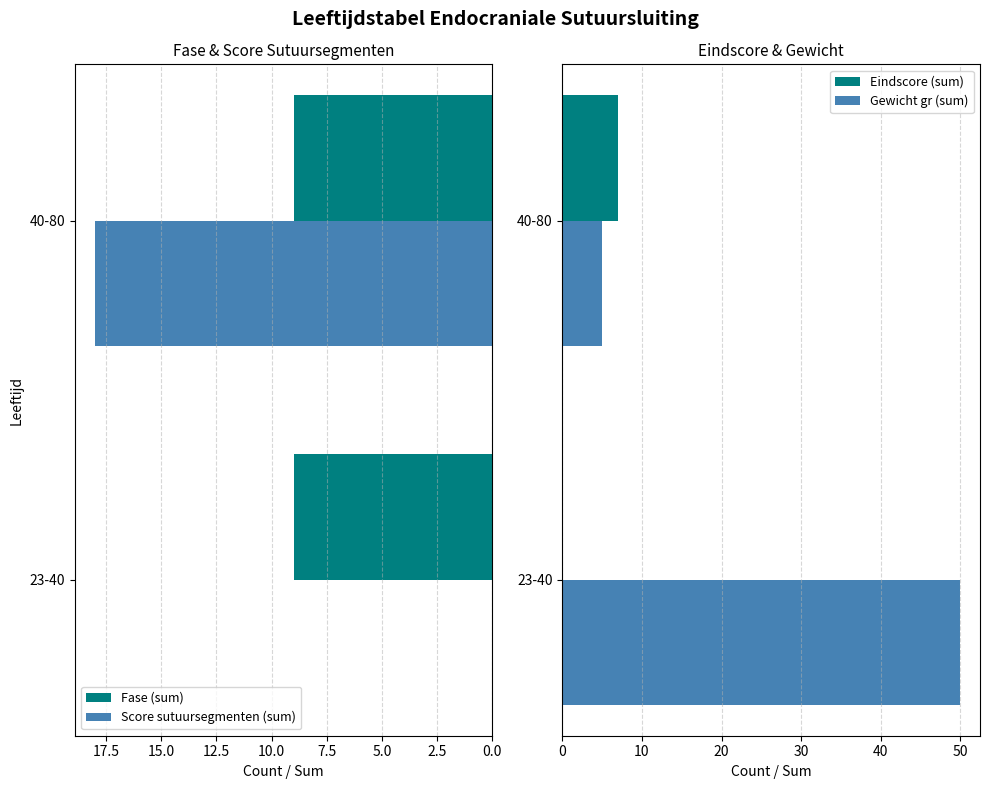

What is the maximum value for Score sutuursegmenten (sum)?

18